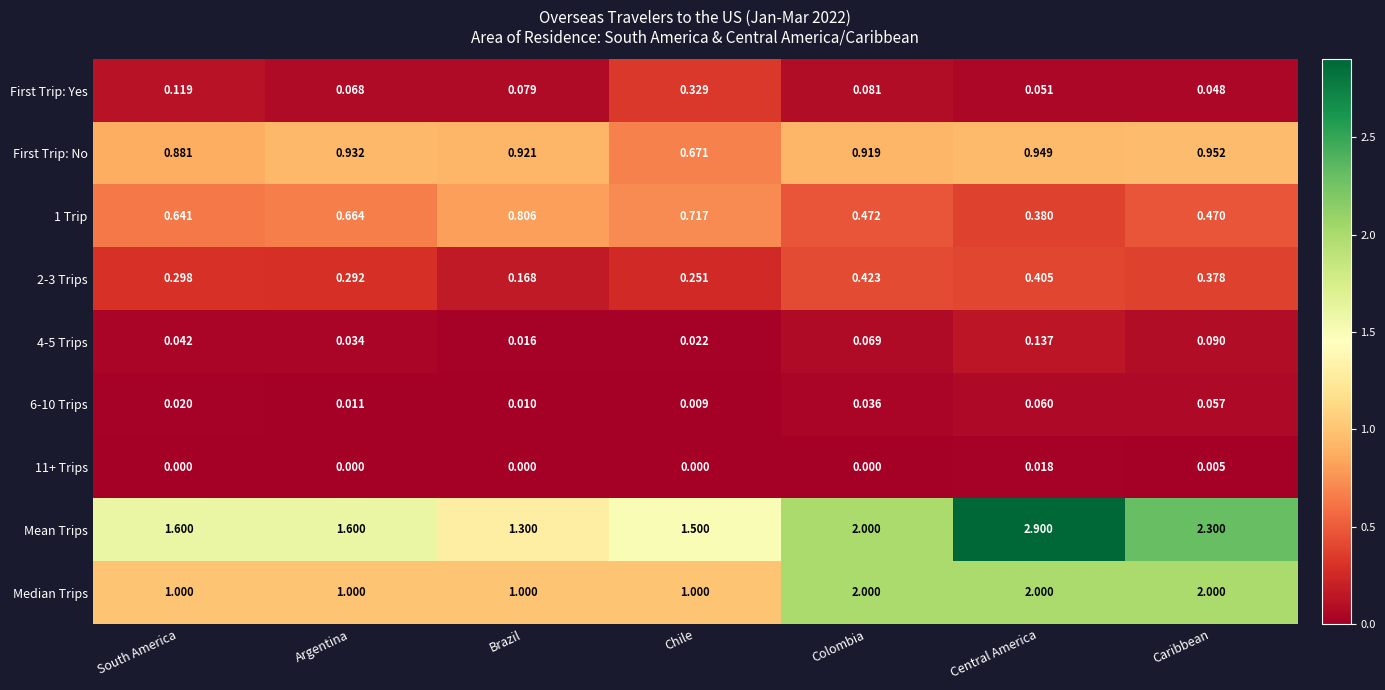

Rank the categories by First Trip: Yes value from lowest to highest.

Caribbean, Central America, Argentina, Brazil, Colombia, South America, Chile